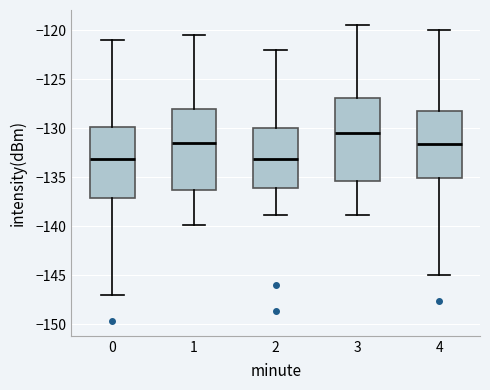

Reading left to right, read every box against the y-axis: the position of its median line, the range the box covers, and the ends of its whiskers. The values are not printed on the chart, so give them approximately, as read against the axis.

0: median -133.0, box -137.0 to -130.0, whiskers -147.0 to -121.0
1: median -131.5, box -136.5 to -128.0, whiskers -140.0 to -120.5
2: median -133.0, box -136.0 to -130.0, whiskers -139.0 to -122.0
3: median -130.5, box -135.5 to -127.0, whiskers -139.0 to -119.5
4: median -131.5, box -135.0 to -128.0, whiskers -145.0 to -120.0